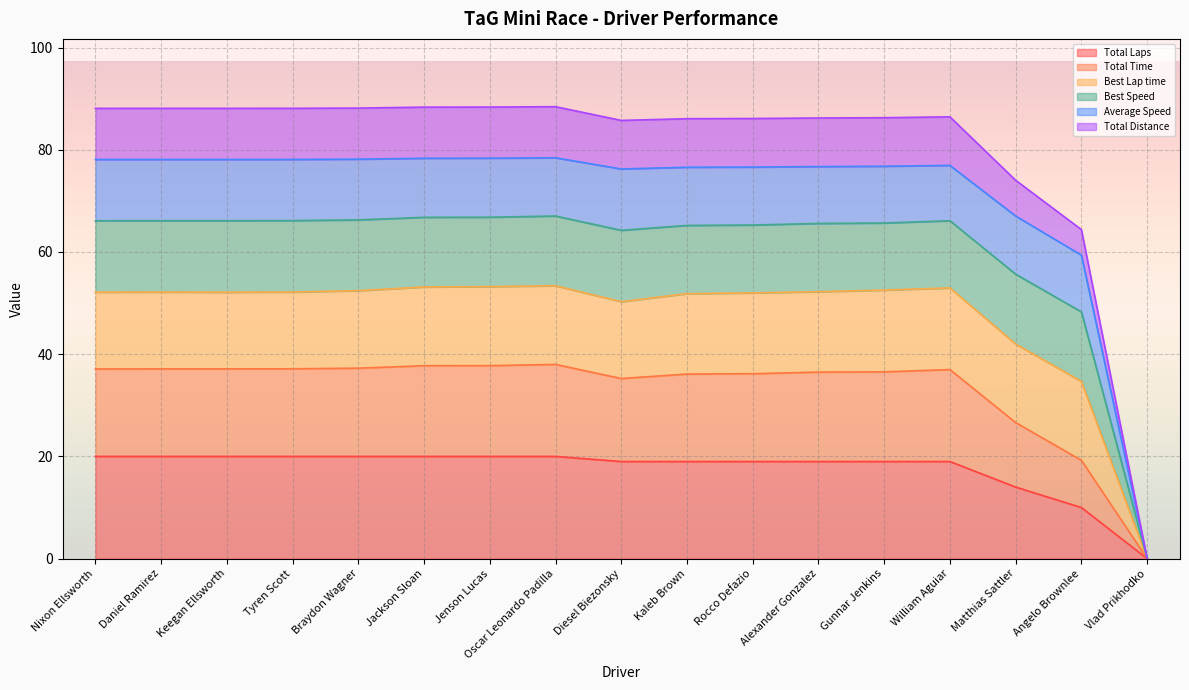

True or false: Total Distance and Total Laps intersect in this chart.

False